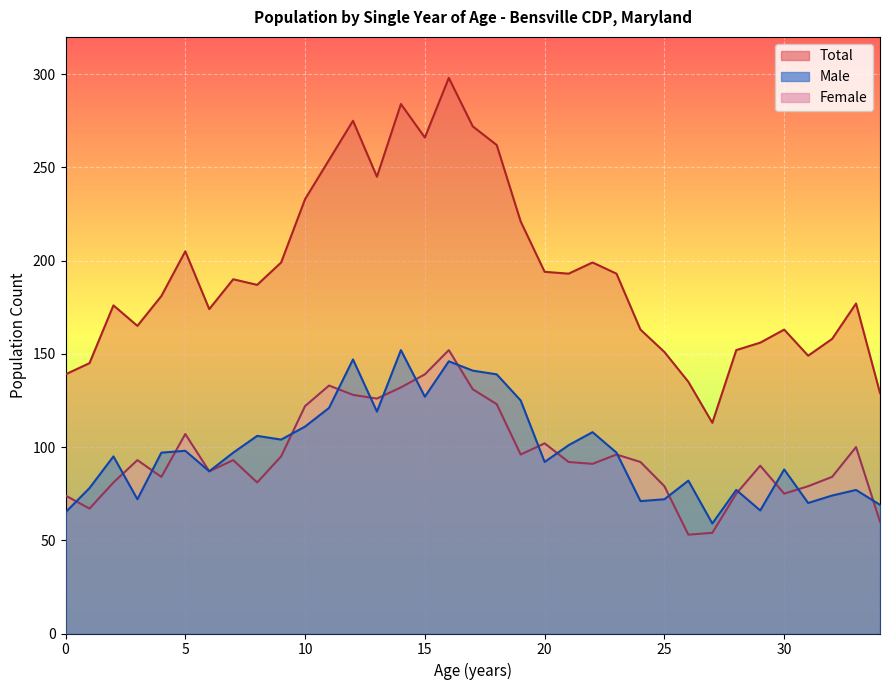

What are all the series names shown in the legend?

Total, Male, Female